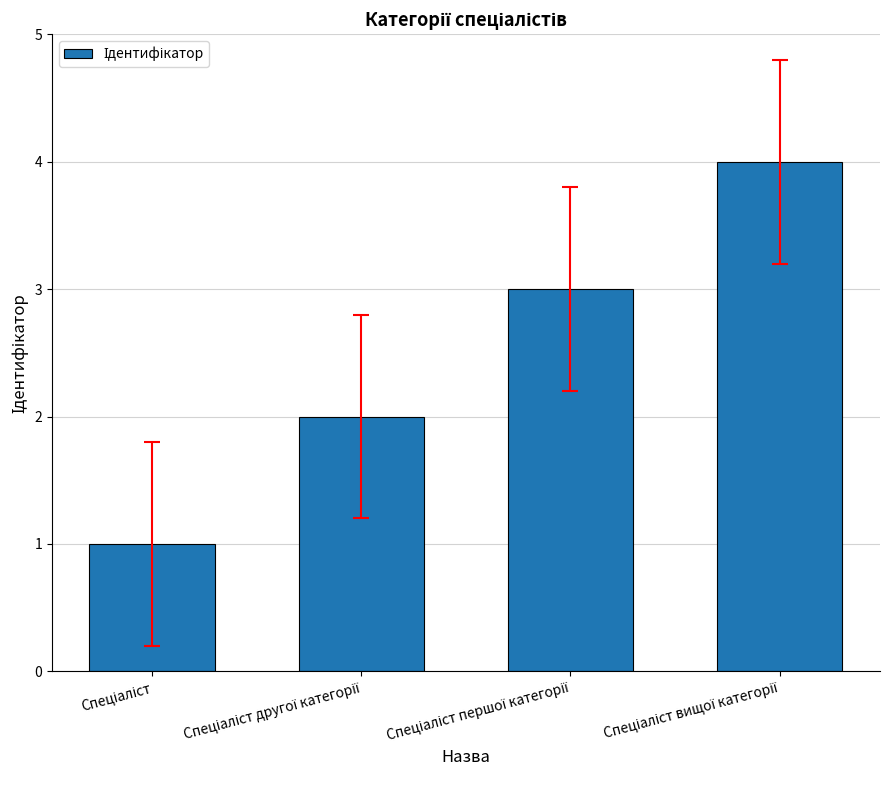

What is the sum of all values?

10